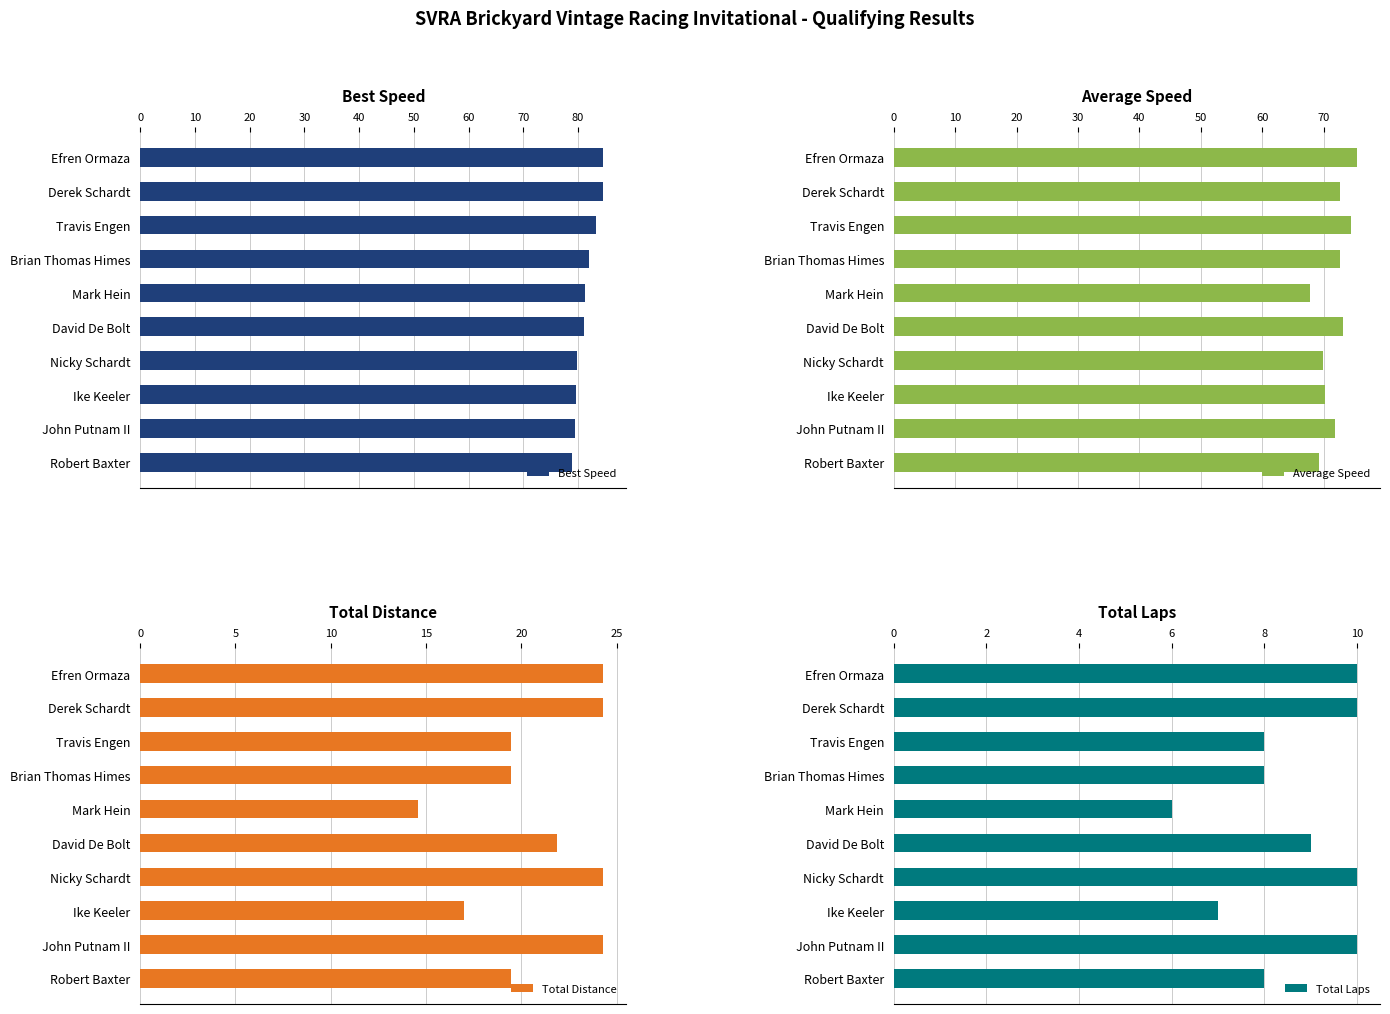

Read the Best Speed value at Mark Hein.

81.3